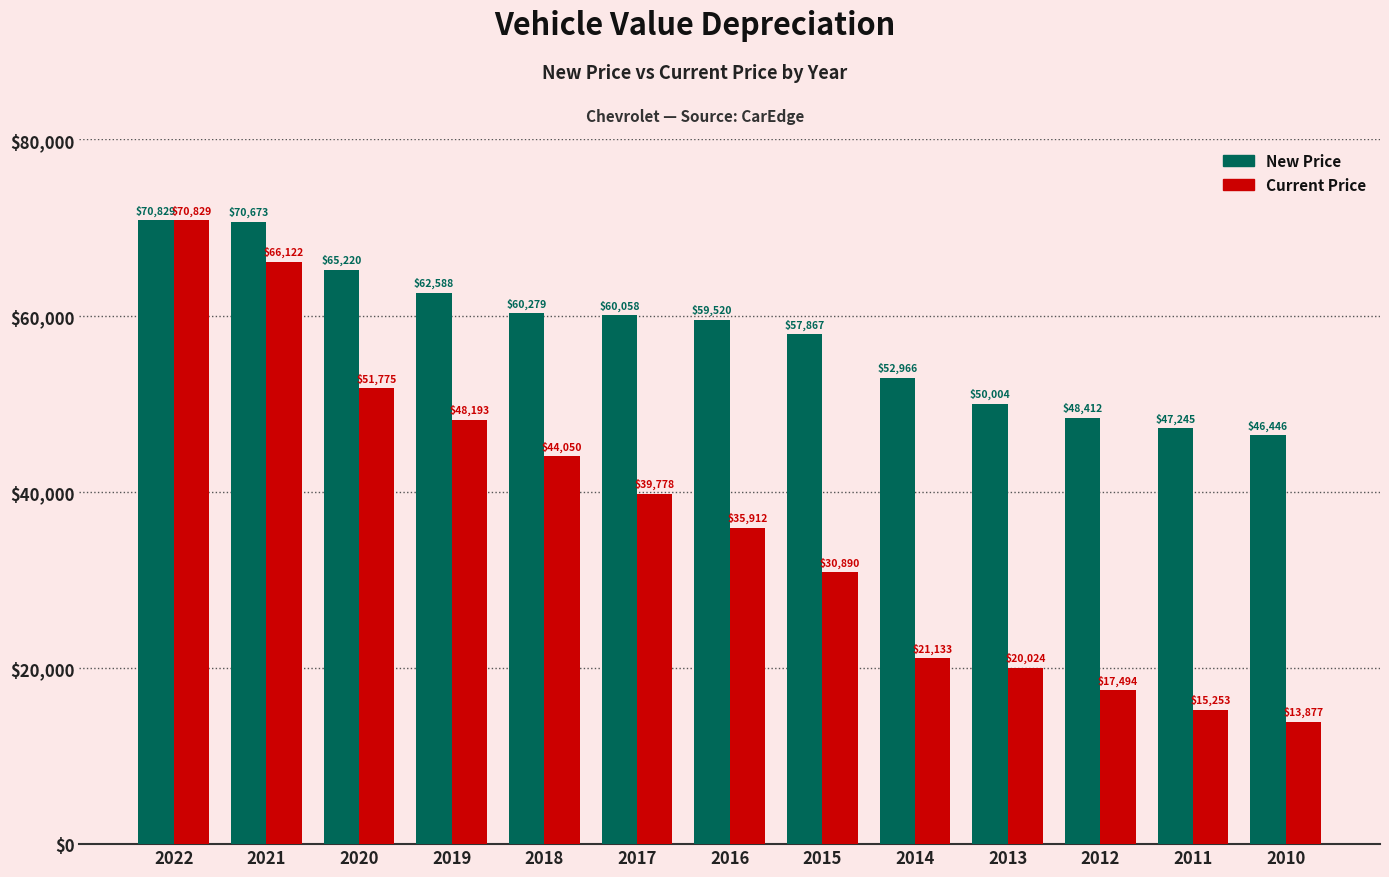

What is the total value across all series at 2010?

60323